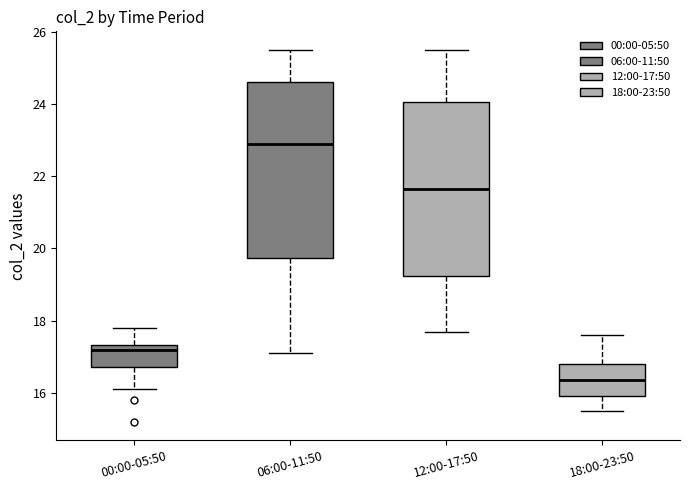

Which box has the highest median line?

06:00-11:50